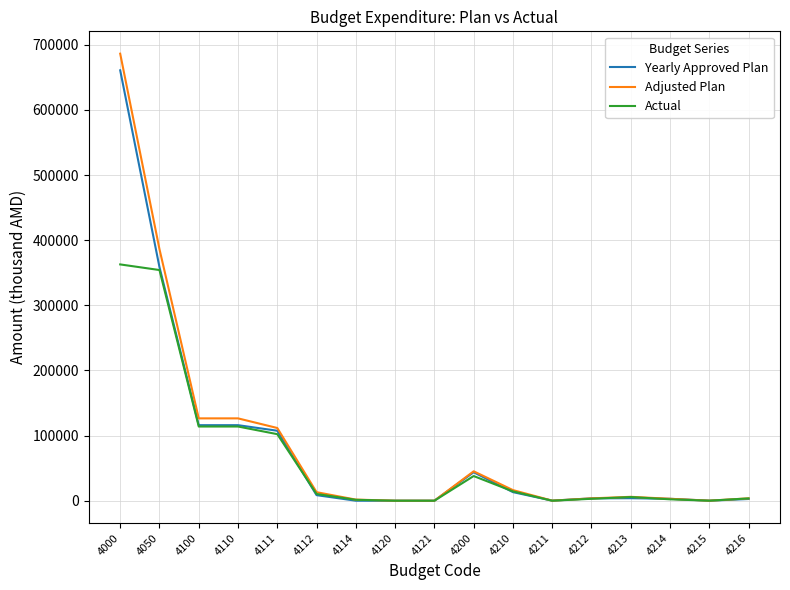

What are all the series names shown in the legend?

Yearly Approved Plan, Adjusted Plan, Actual